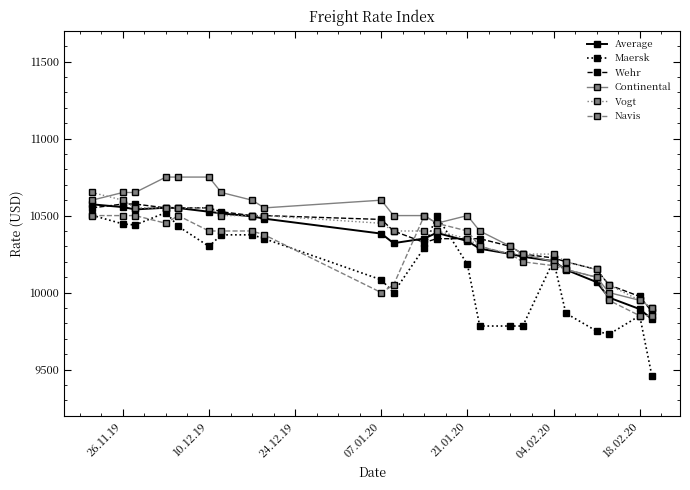

What is the maximum value shown in the chart?

10750